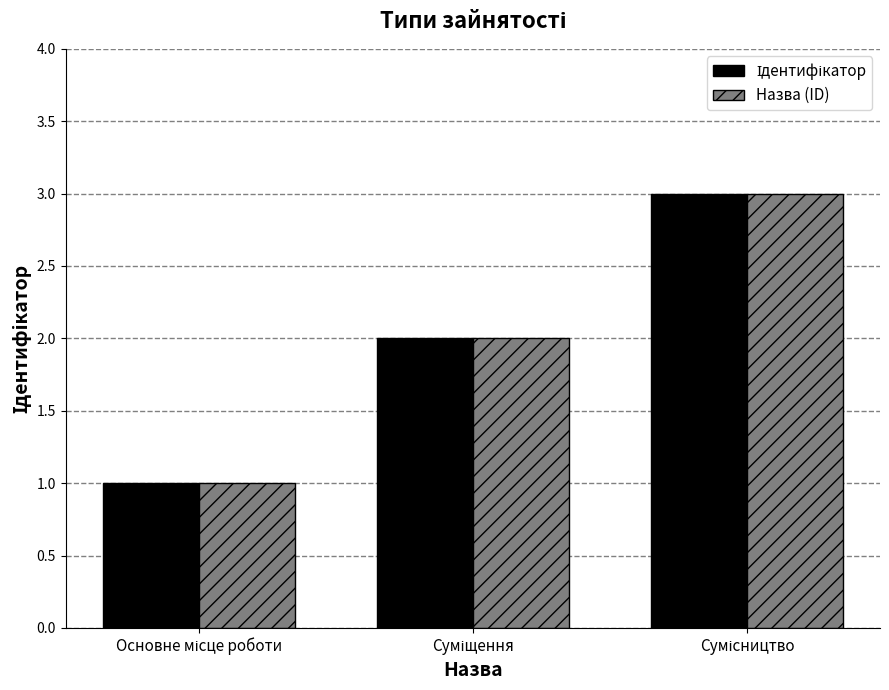

What is the sum of all Назва (ID) values?

6